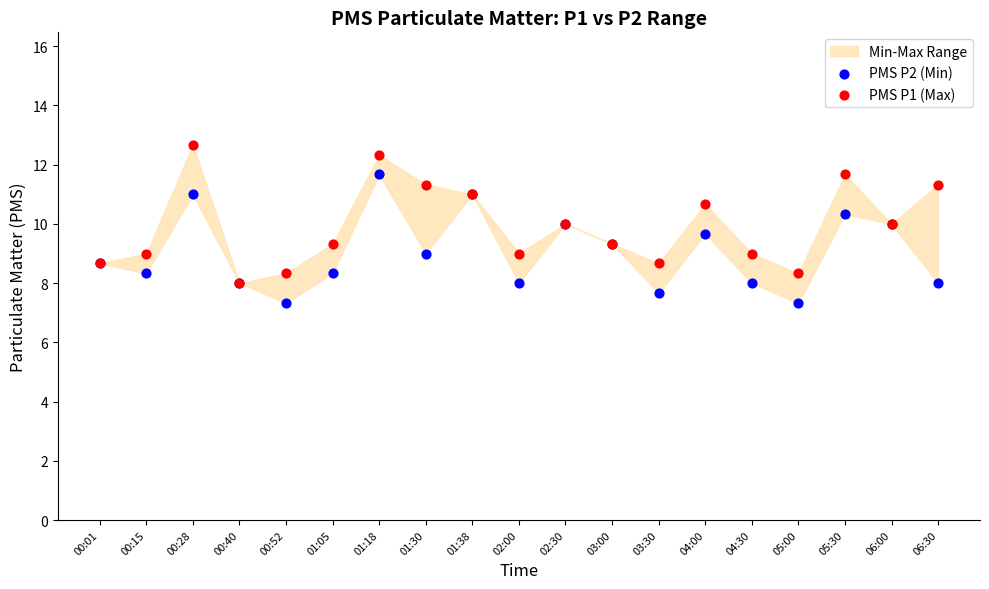

Which series reaches the minimum Y coordinate?

PMS P2 (Min)